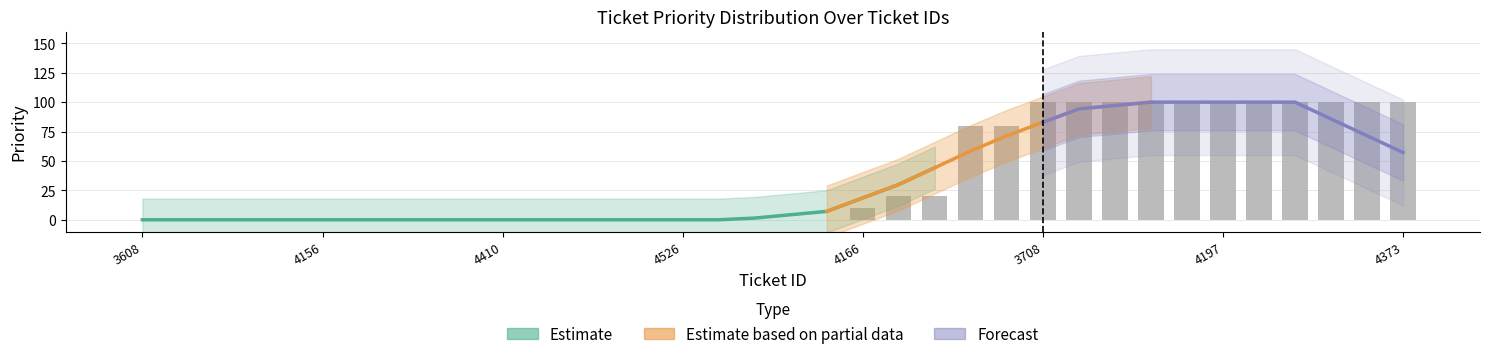

Reading left to right, extract all data points from this chart.

0	0	0	0	0	0	0	0	0	0	0	0	0	0	0	0	0	0	0	0	10	20	20	80	80	100	100	100	100	100	100	100	100	100	100	100